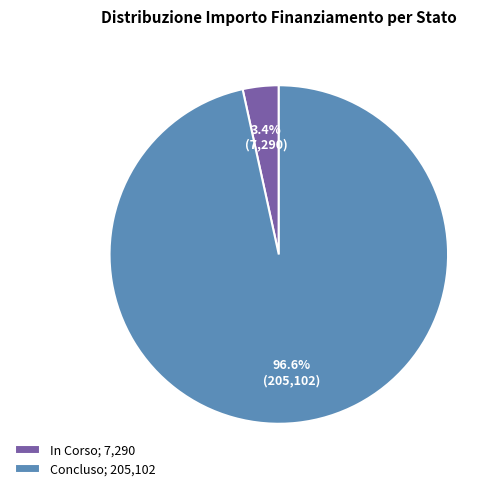

Between Concluso; 205,102 and In Corso; 7,290, which is larger?

Concluso; 205,102